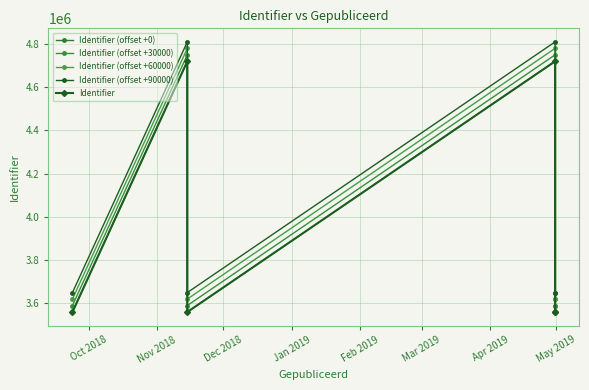

Does the chart display data point markers on the line(s)?

Yes